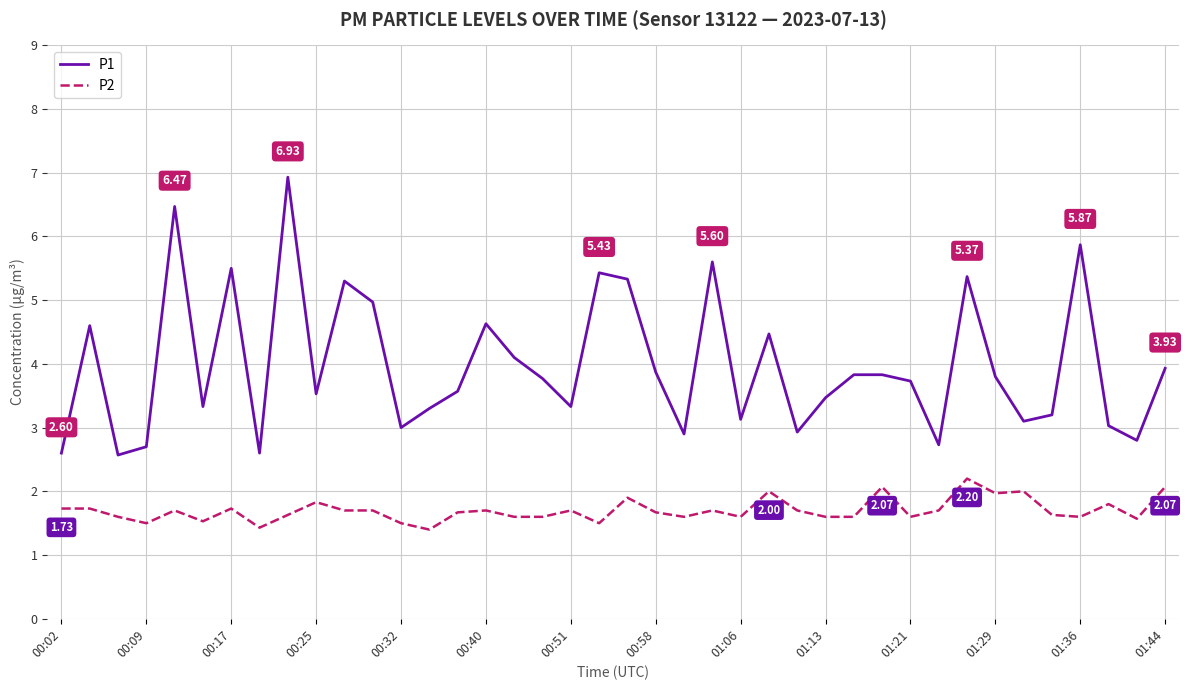

What is the difference between the maximum and minimum values in the P1 series?

4.4